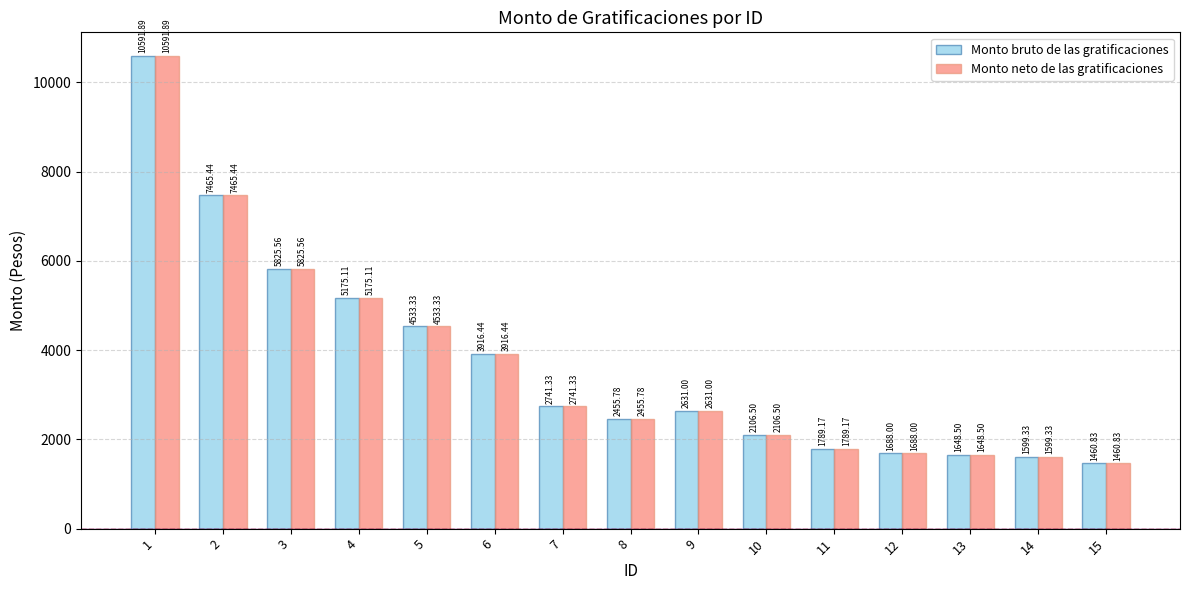

At which category is the sum across all series the highest?

1